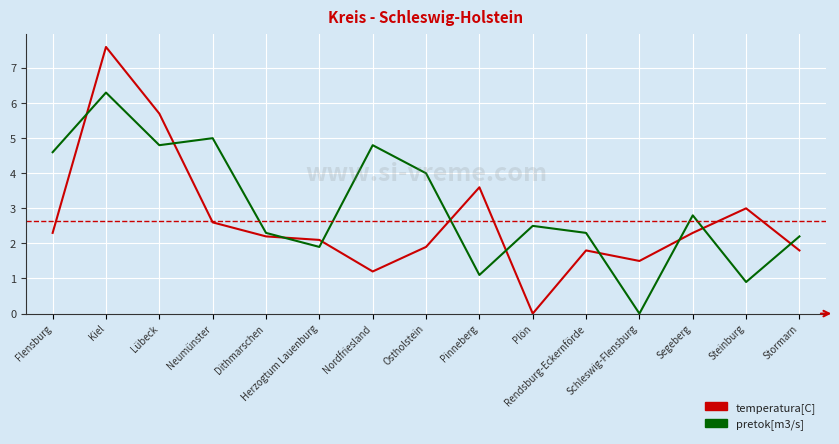

Rank the series at Pinneberg from lowest to highest value.

pretok[m3/s], temperatura[C]